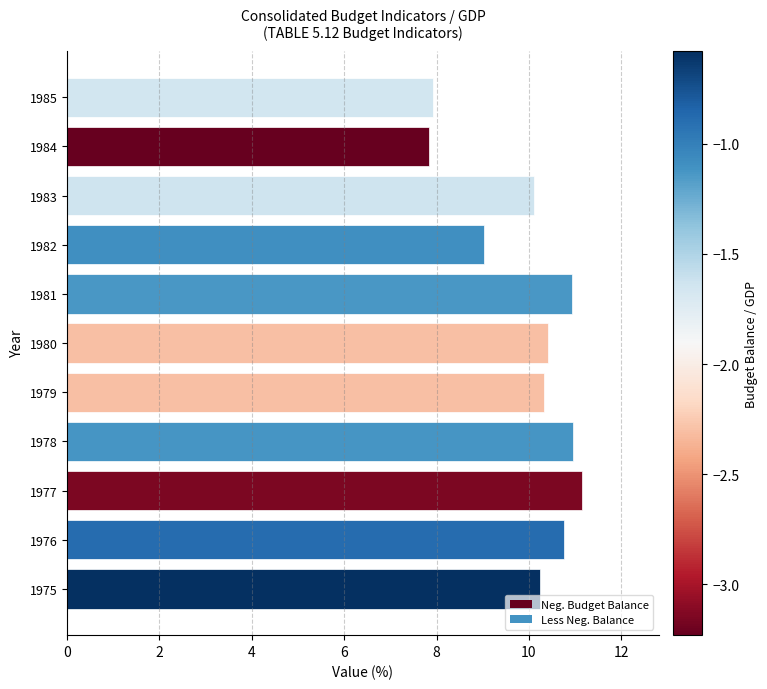

What is the average value?

10.0